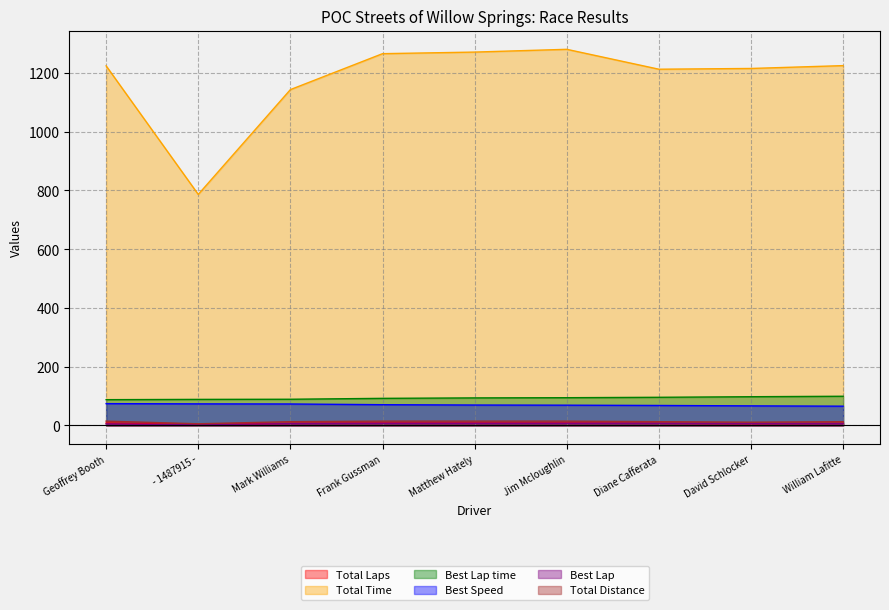

Is it true that Total Time equals 2179.3 at David Schlocker?

False